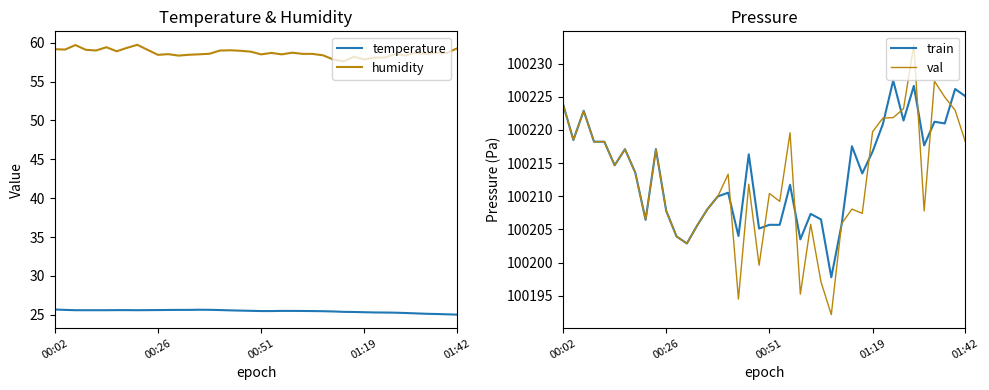

What is the minimum value shown in the chart?

25.0